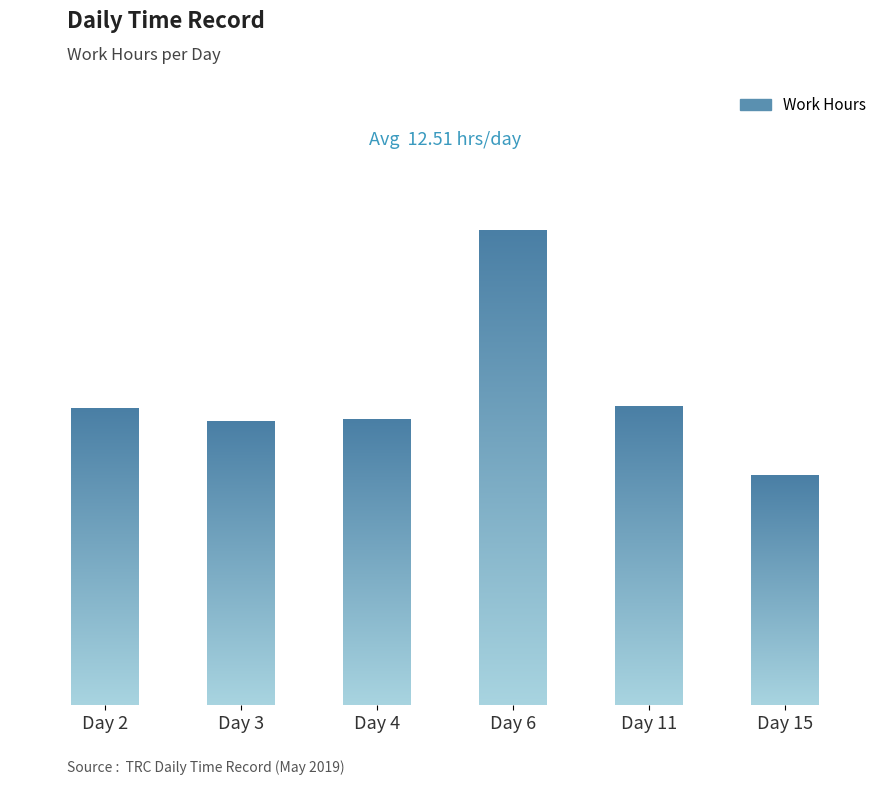

Rank the categories by value from lowest to highest.

Day 15, Day 3, Day 4, Day 2, Day 11, Day 6